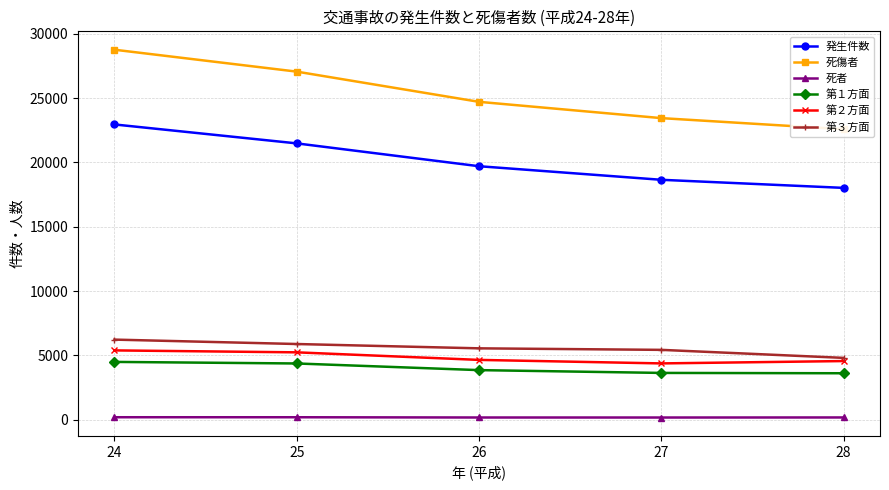

Which series has the widest spread of values?

死傷者